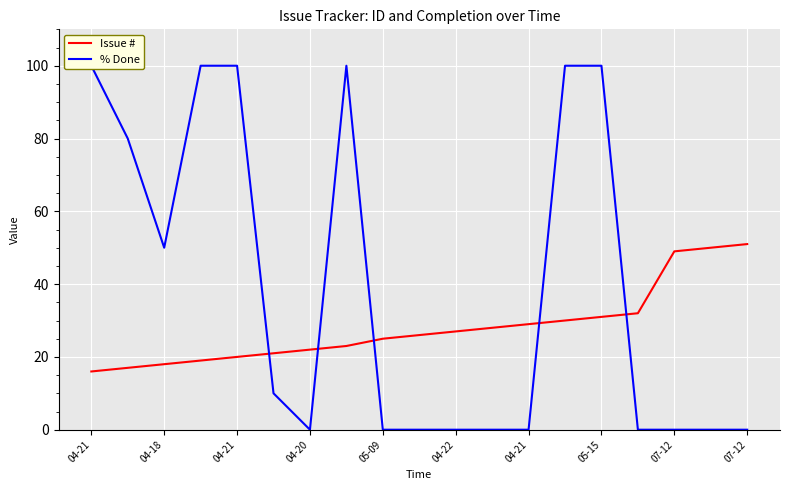

How many lines are shown in the chart?

2